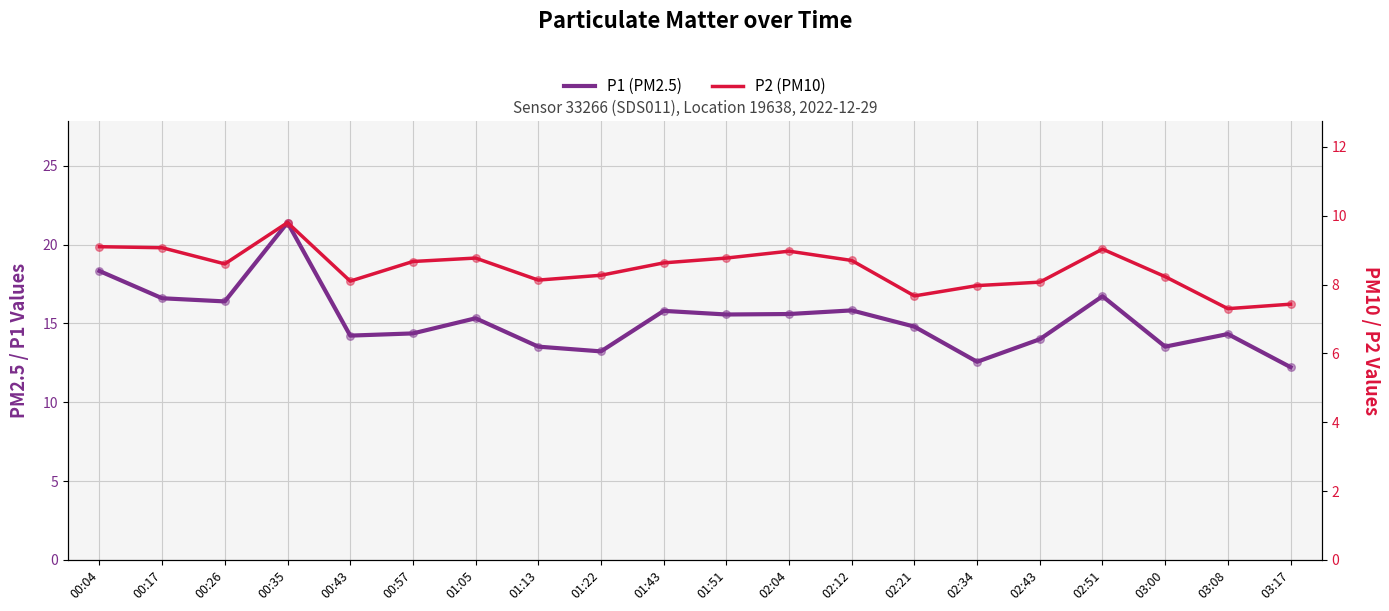

At how many categories does at least one series exceed 7?

20